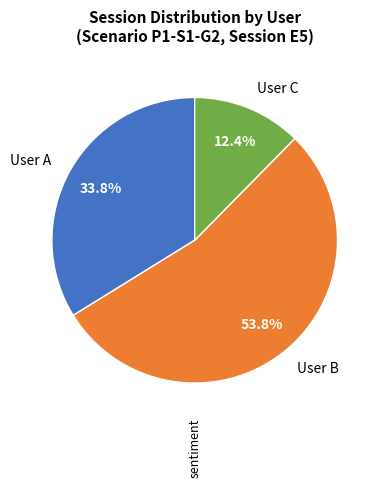

To the nearest percent, what percentage of the pie is User C?

12%